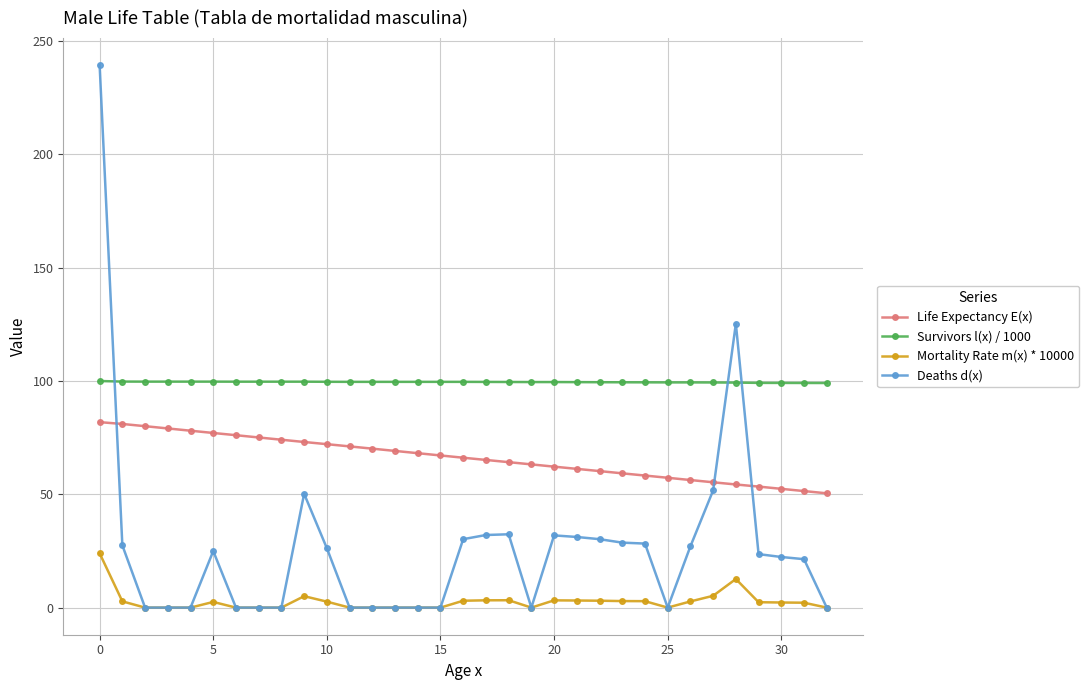

Which series has the widest spread of values?

Deaths d(x)